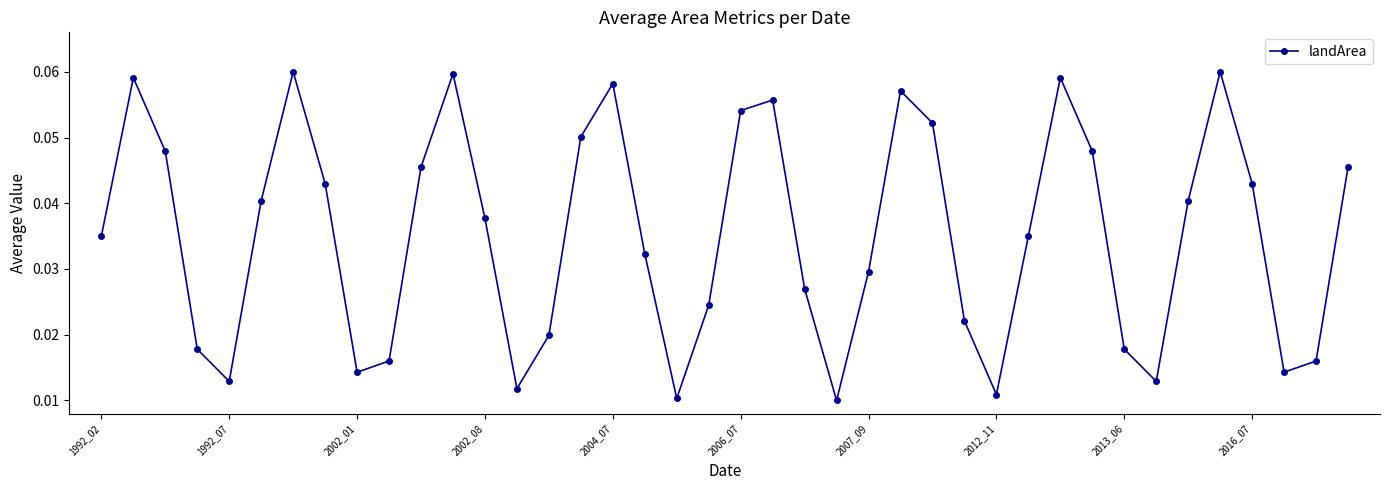

How many lines are shown in the chart?

1